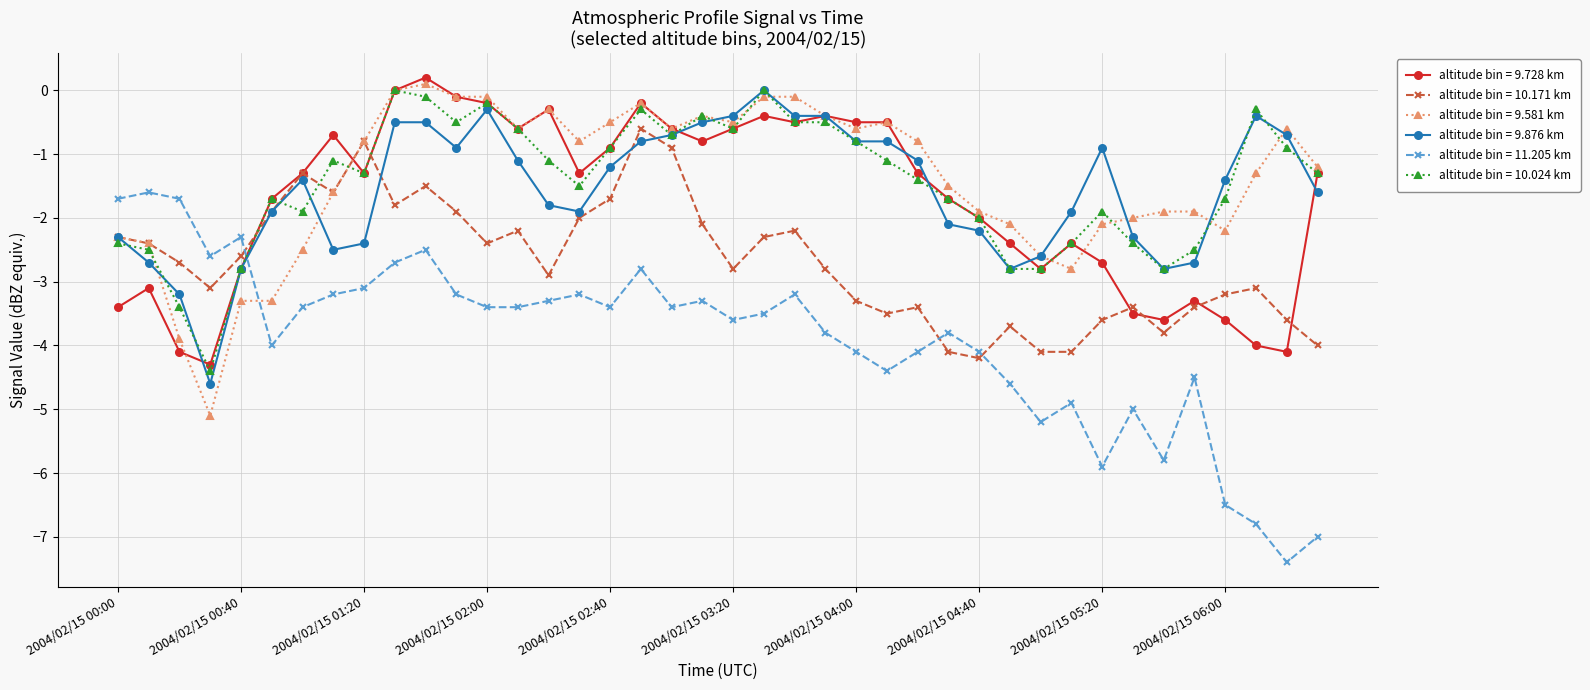

True or false: altitude bin = 11.205 km and altitude bin = 9.728 km intersect in this chart.

True